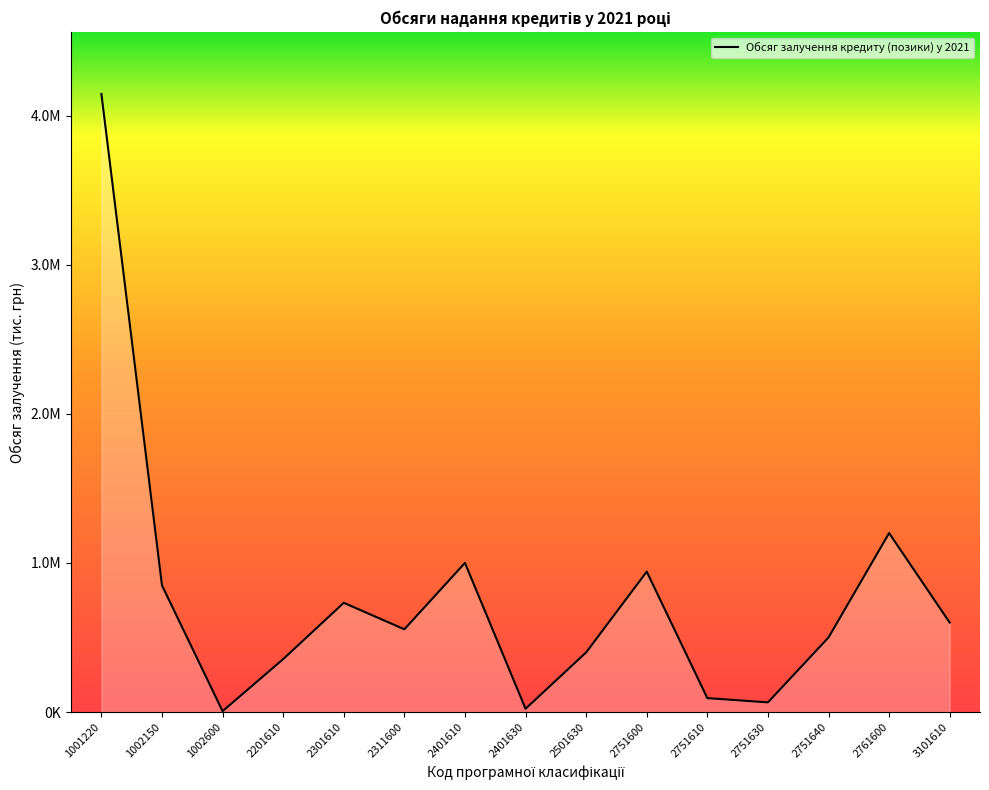

What is the change in value from 1002150 to 2501630?

-449170.3